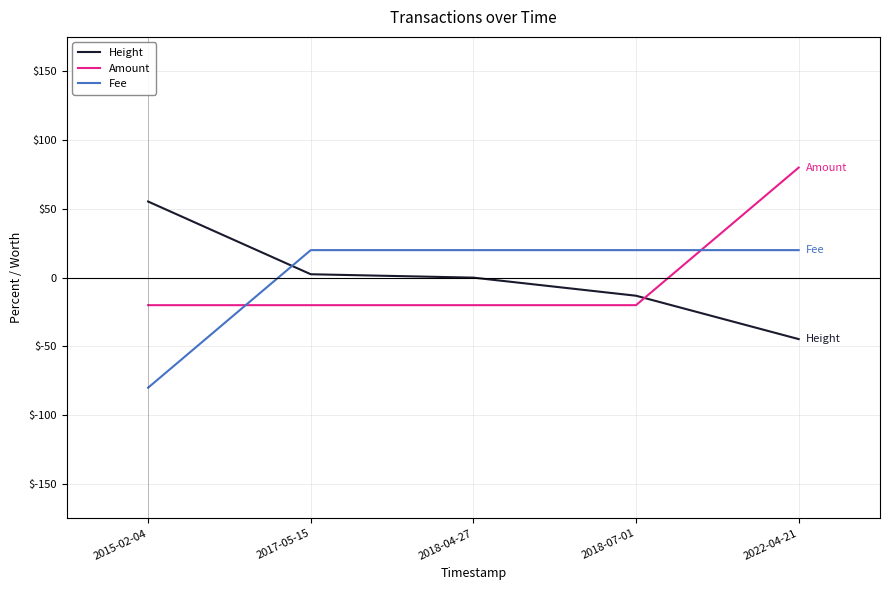

What is the maximum value for Amount?

80.0